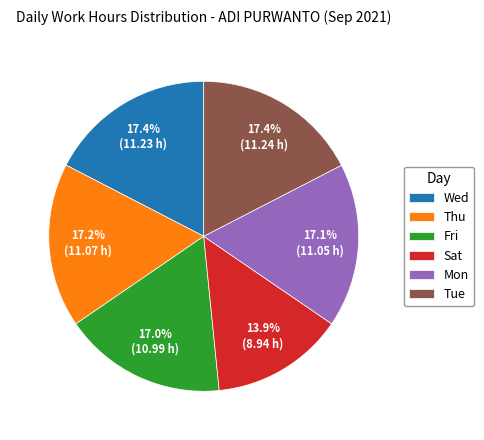

Combined, what portion of the pie is Wed and Fri?

34.4%